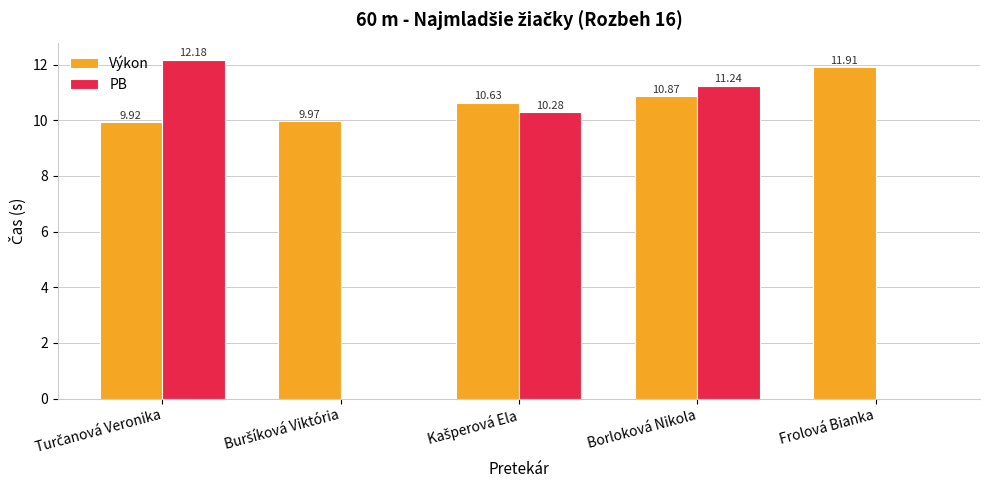

Reading left to right, extract all data points from this chart.

Výkon: 9.9	10.0	10.6	10.9	11.9
PB: 12.2	0.0	10.3	11.2	0.0